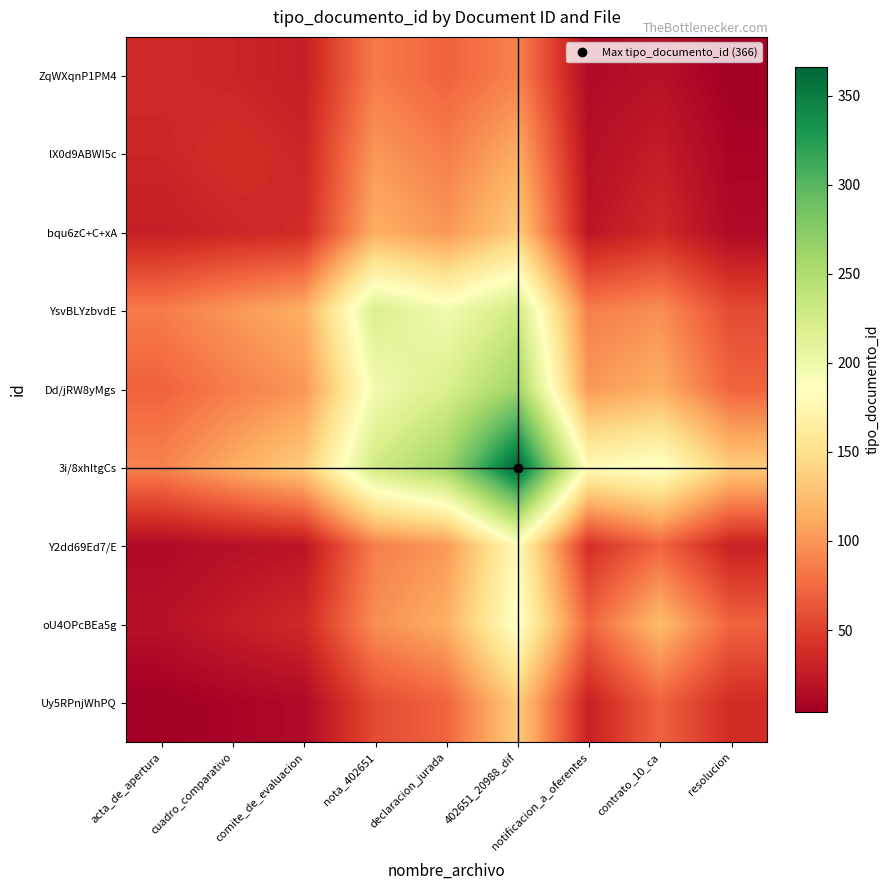

Which series has the largest range (max minus min)?

3i/8xhltgCs